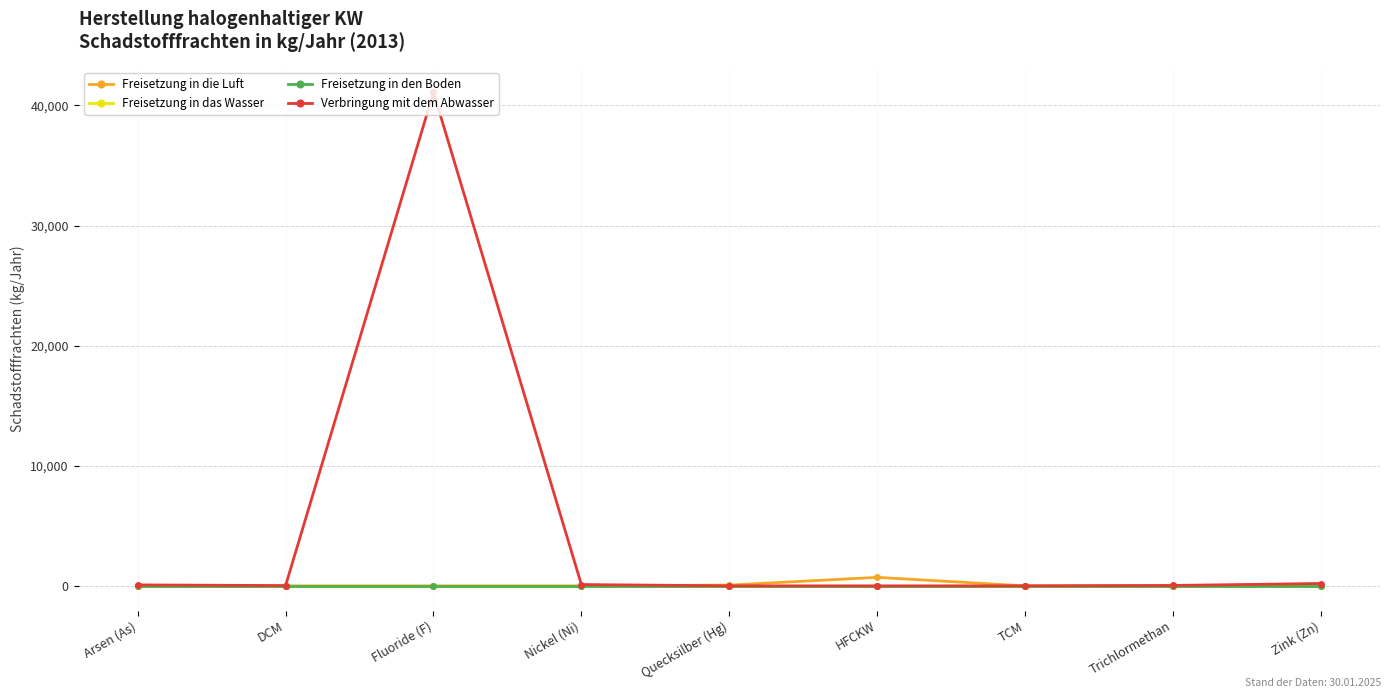

How many lines are shown in the chart?

4